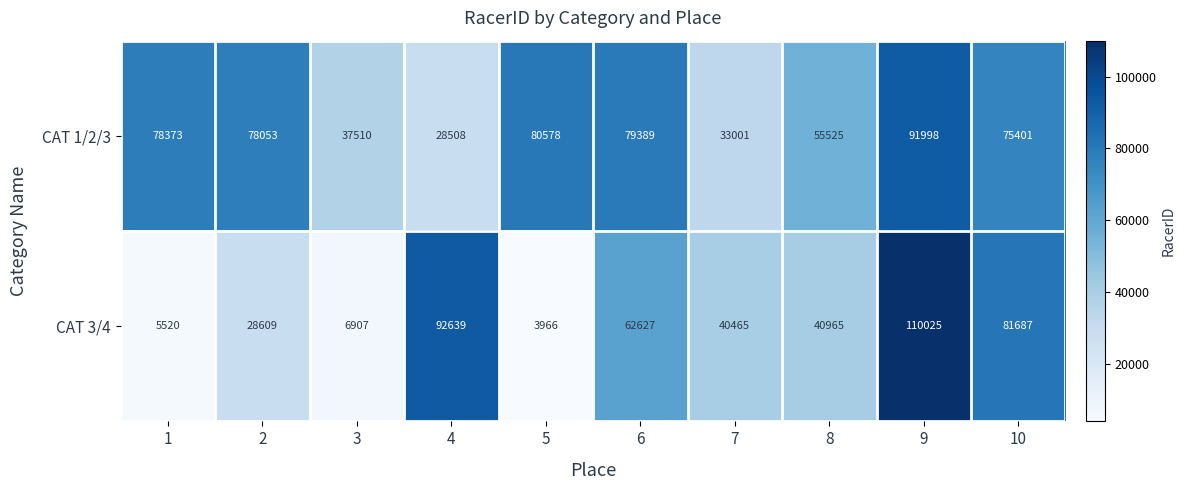

At which label does CAT 3/4 first exceed 40965?

4